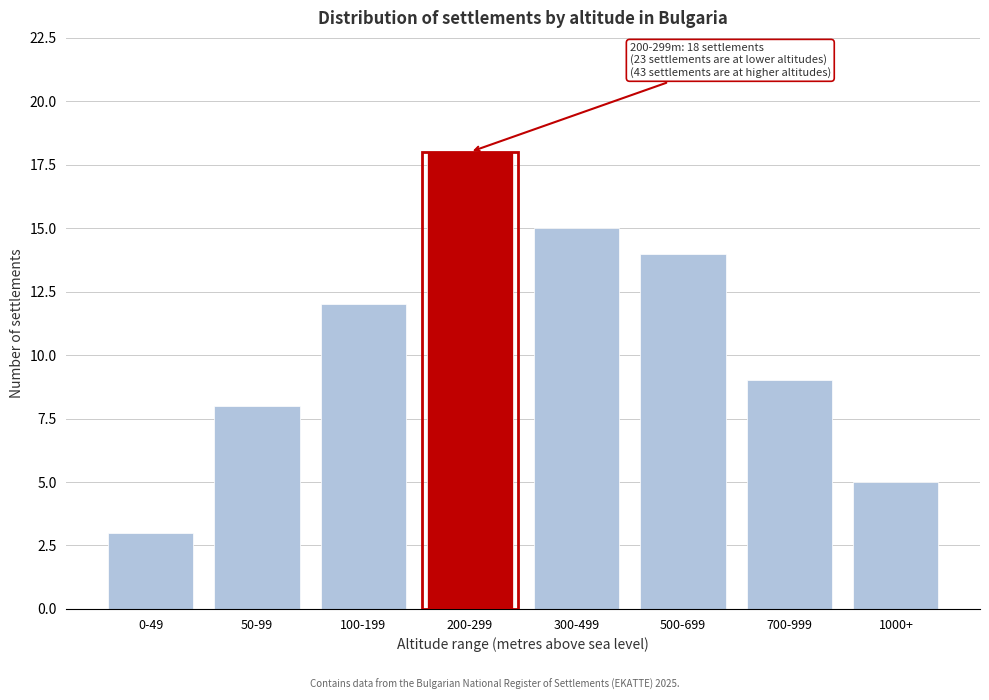

Reading left to right, list all the values displayed in this chart.

3	8	12	18	15	14	9	5